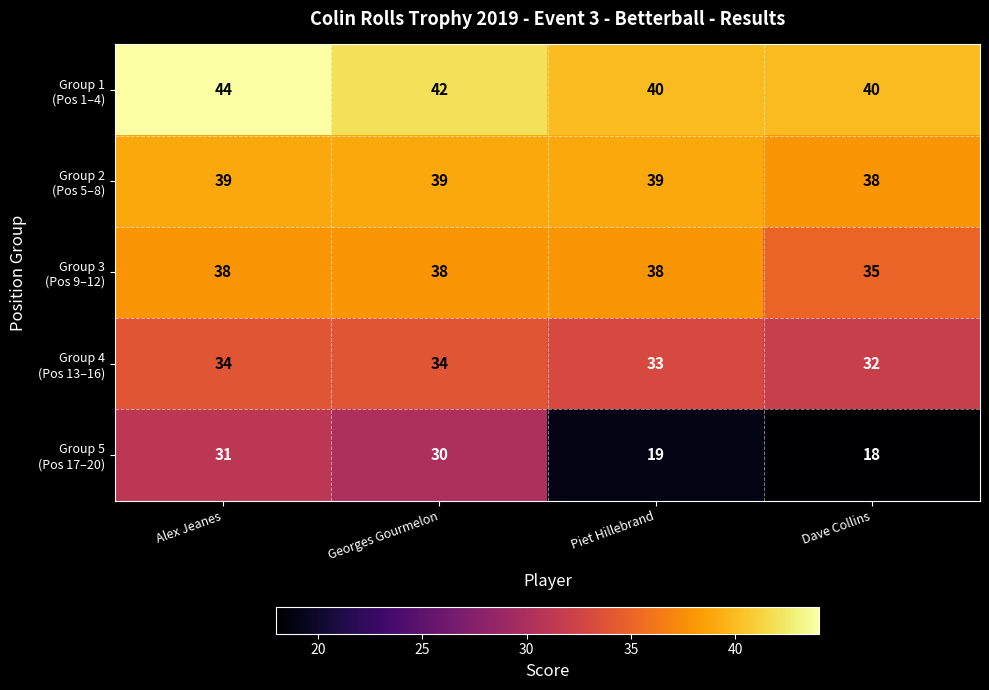

At which category is the sum across all series the highest?

Alex Jeanes